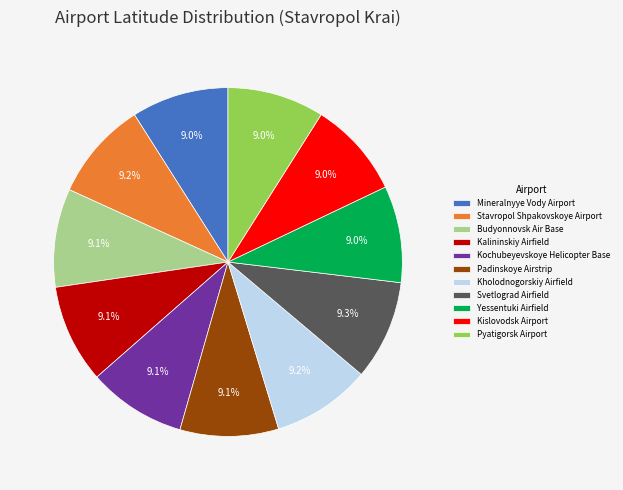

Do Budyonnovsk Air Base and Kholodnogorskiy Airfield together represent more than half of the pie?

No